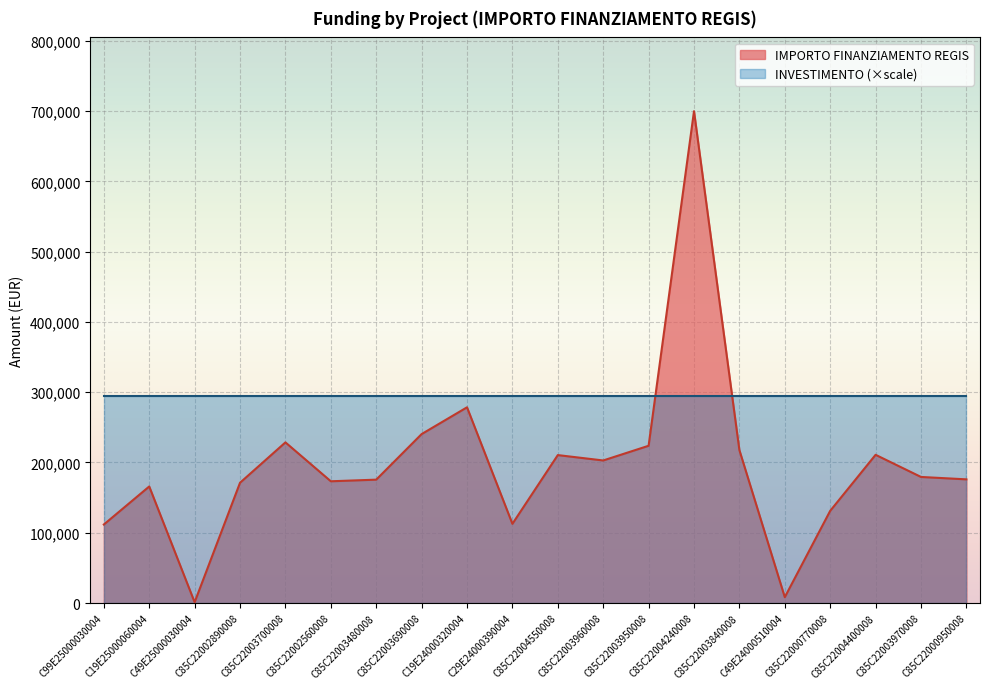

What is the greatest value displayed?

699734.4